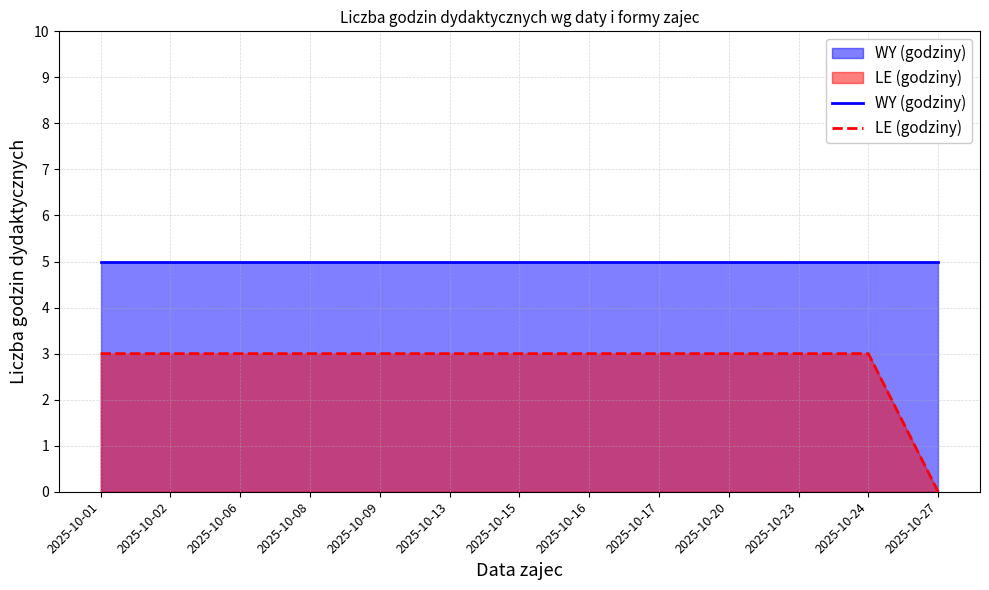

How many lines are shown in the chart?

2